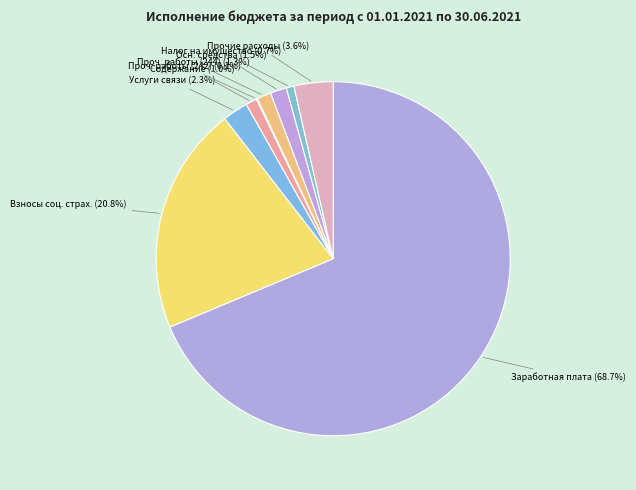

Which has a higher value, Взносы соц. страх. or Заработная плата?

Заработная плата